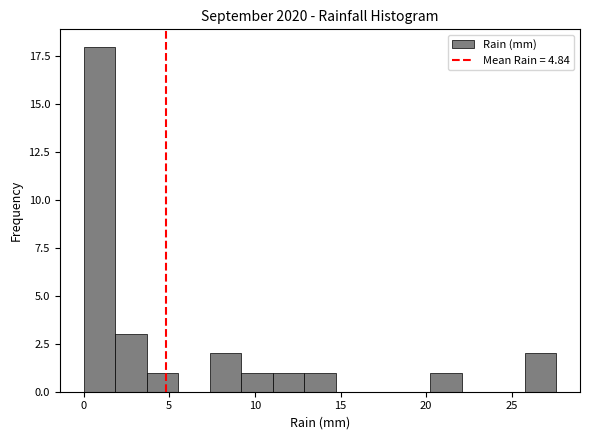

Around what value on the x-axis is the tallest bar? Give the approximate position of its centre, as read against the axis.

1.0